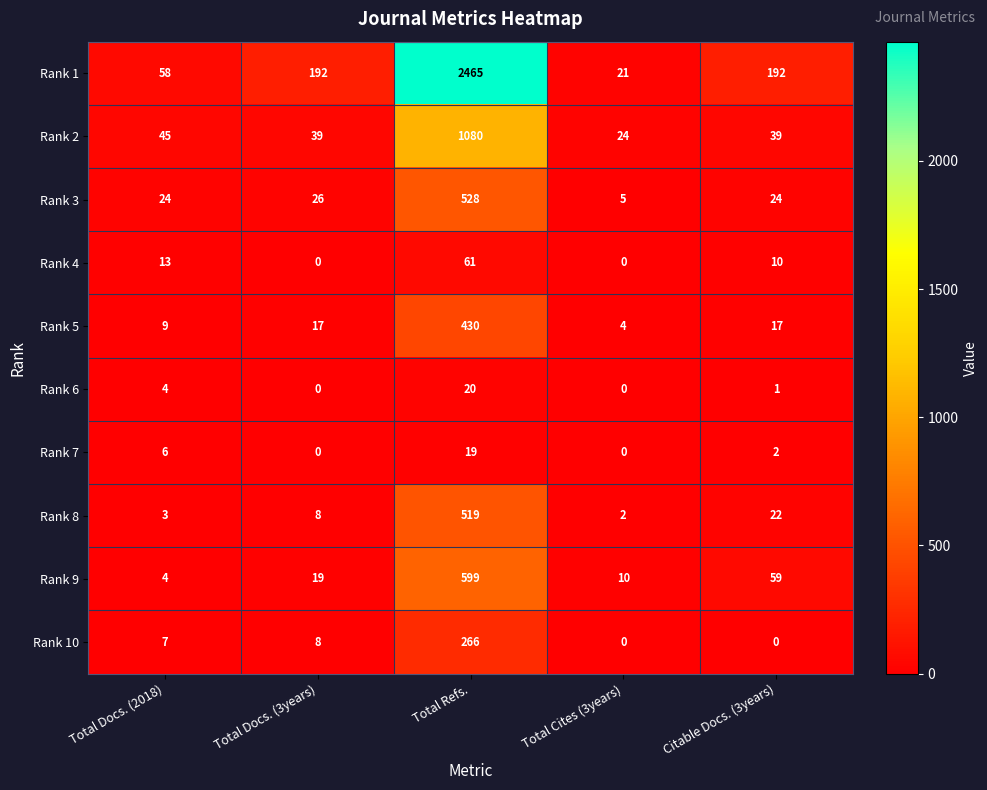

At which label does Rank 4 first exceed 10?

Total Docs. (2018)